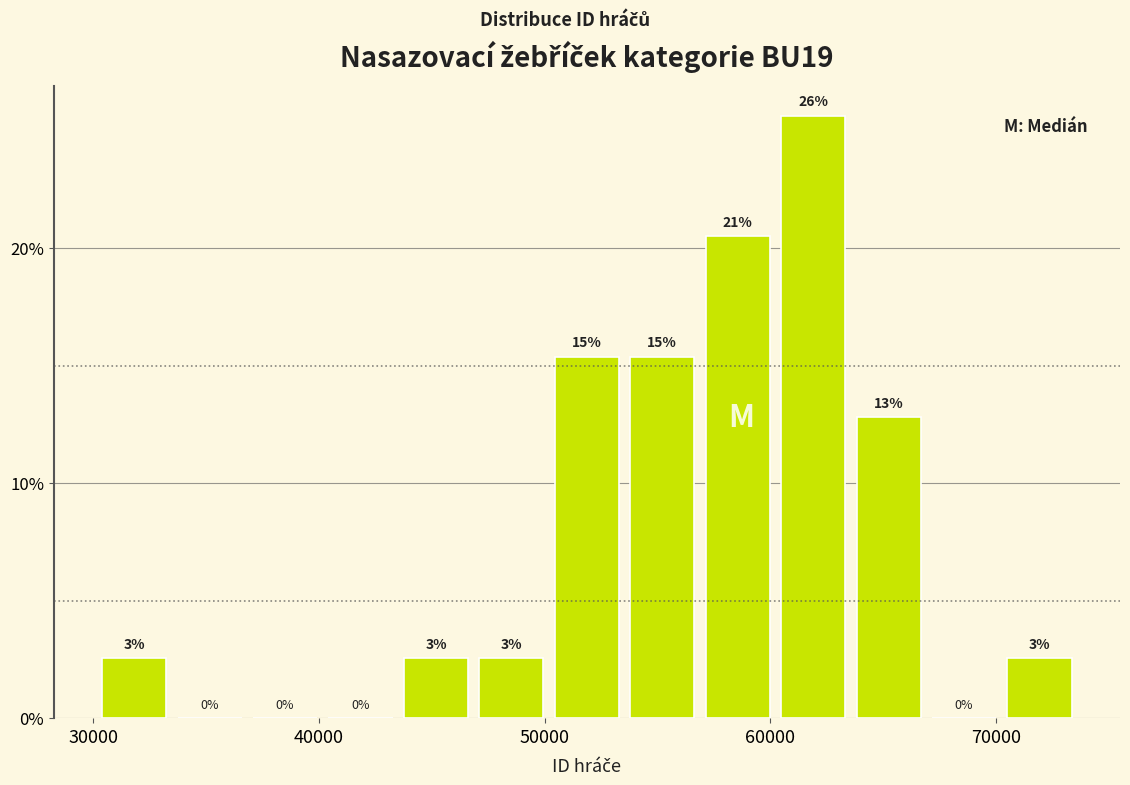

Read against the x-axis, roughly where is the centre of the tallest bar?

62000